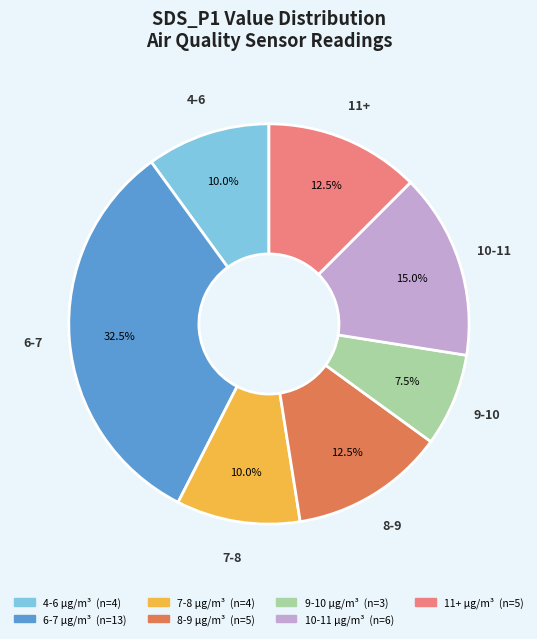

Is there any slice that represents more than half of the pie?

No